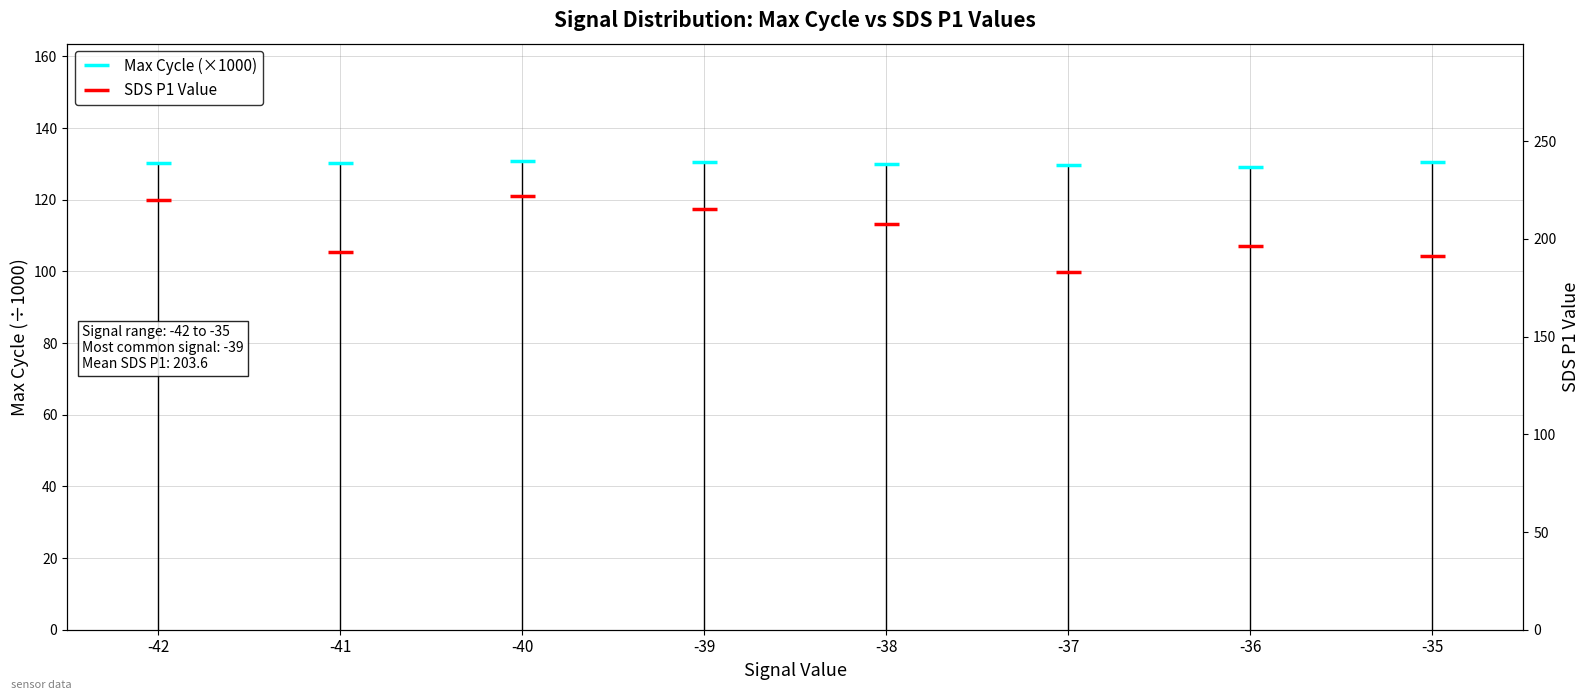

Reading left to right, list all the values displayed in this chart.

Max Cycle (×1000): -42=130.4	-41=130.2	-40=130.8	-39=130.4	-38=129.9	-37=129.6	-36=129.2	-35=130.5
SDS P1 Value: -42=219.7	-41=193.2	-40=222.1	-39=215.4	-38=207.7	-37=183.0	-36=196.1	-35=191.4